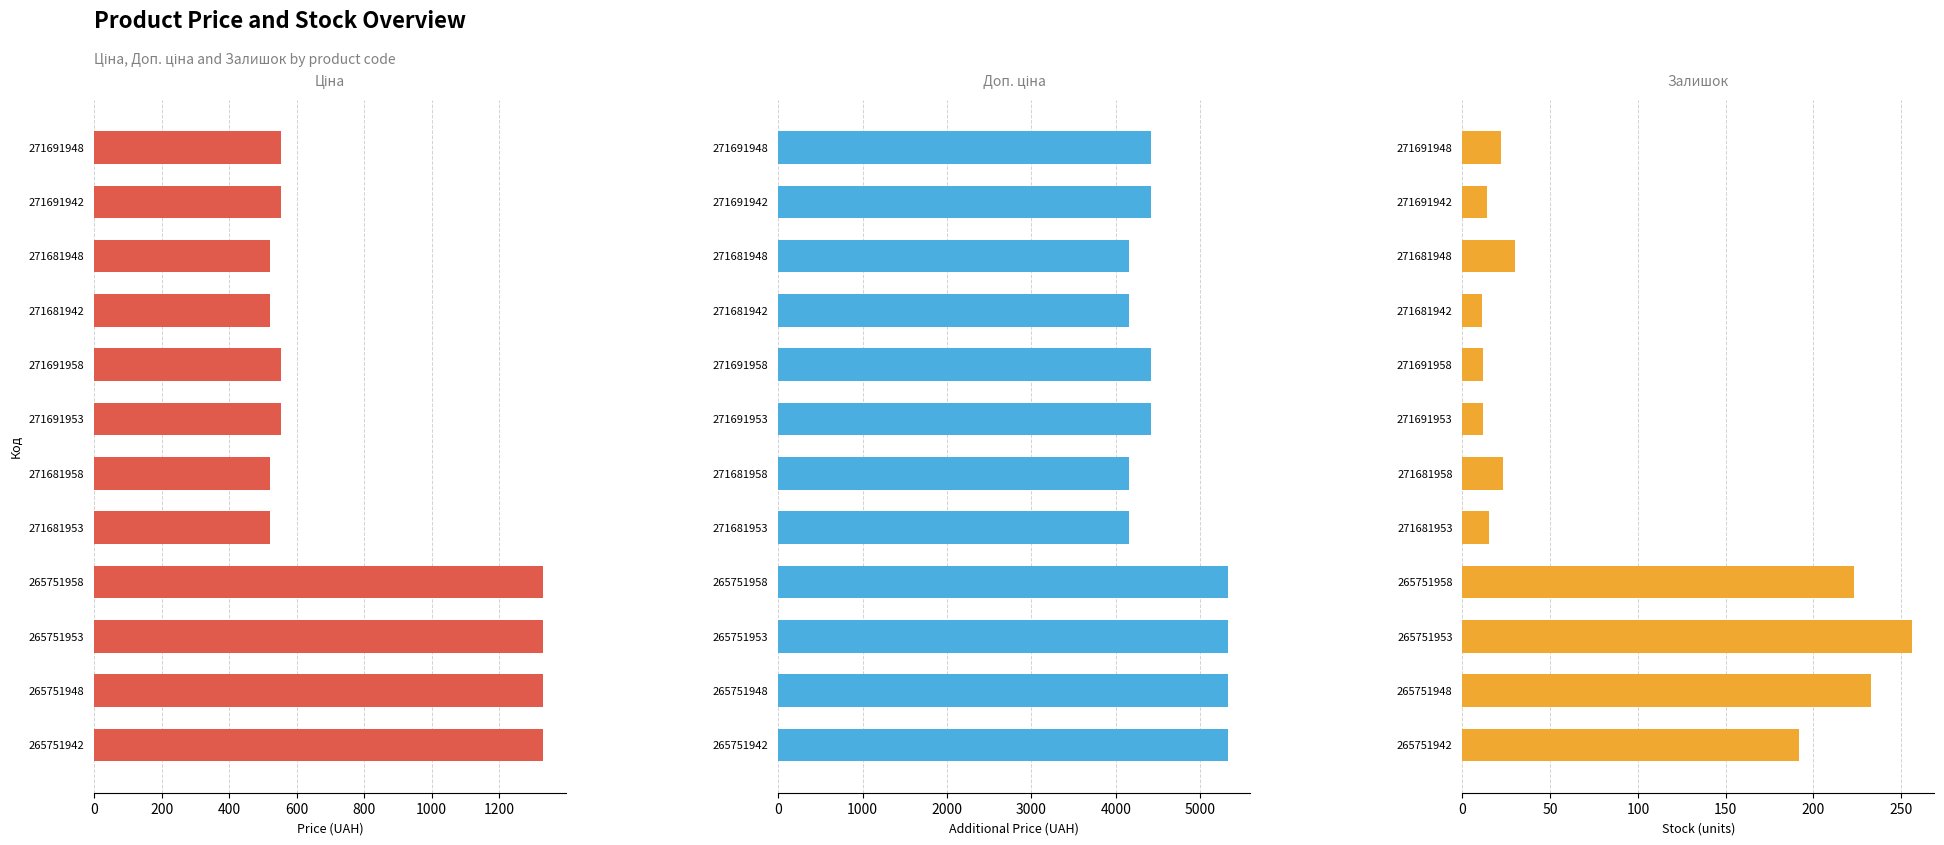

Rank the series by their maximum value, from highest to lowest.

Доп. ціна, Ціна, Залишок